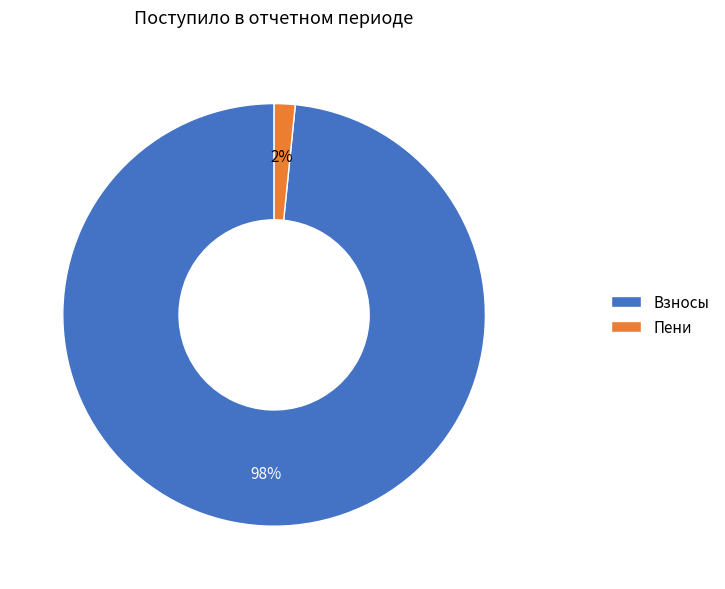

Count the number of slices in the pie.

2